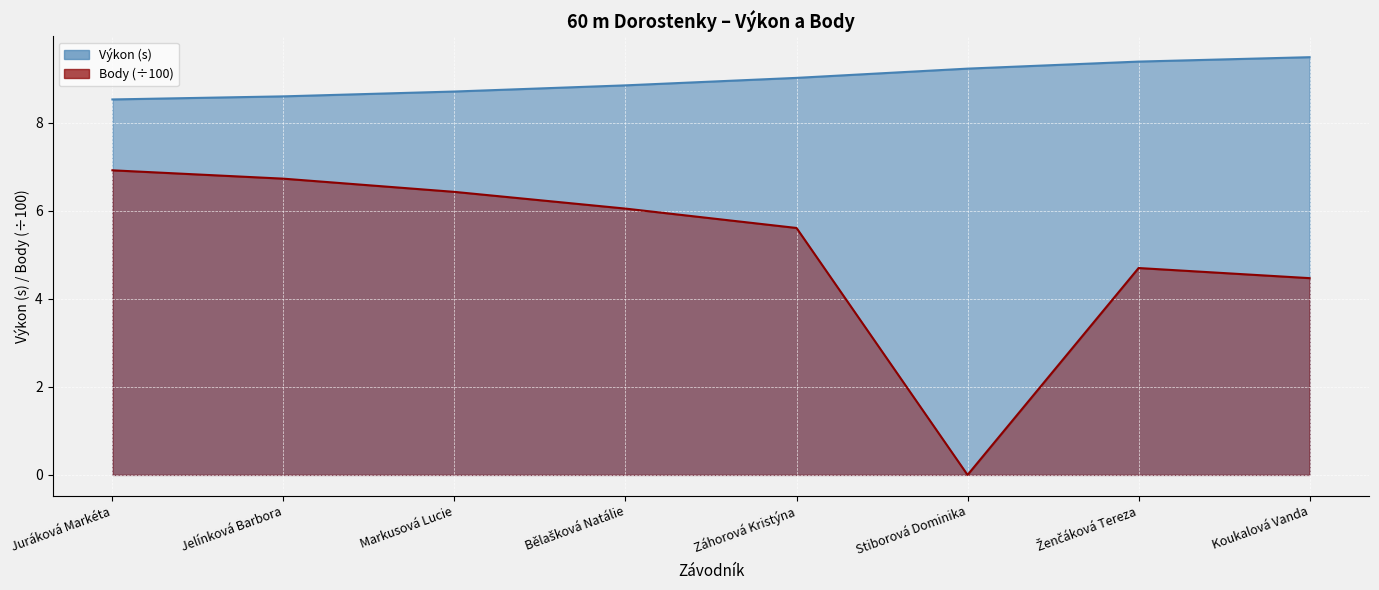

How many values in the Body series are below 6?

4